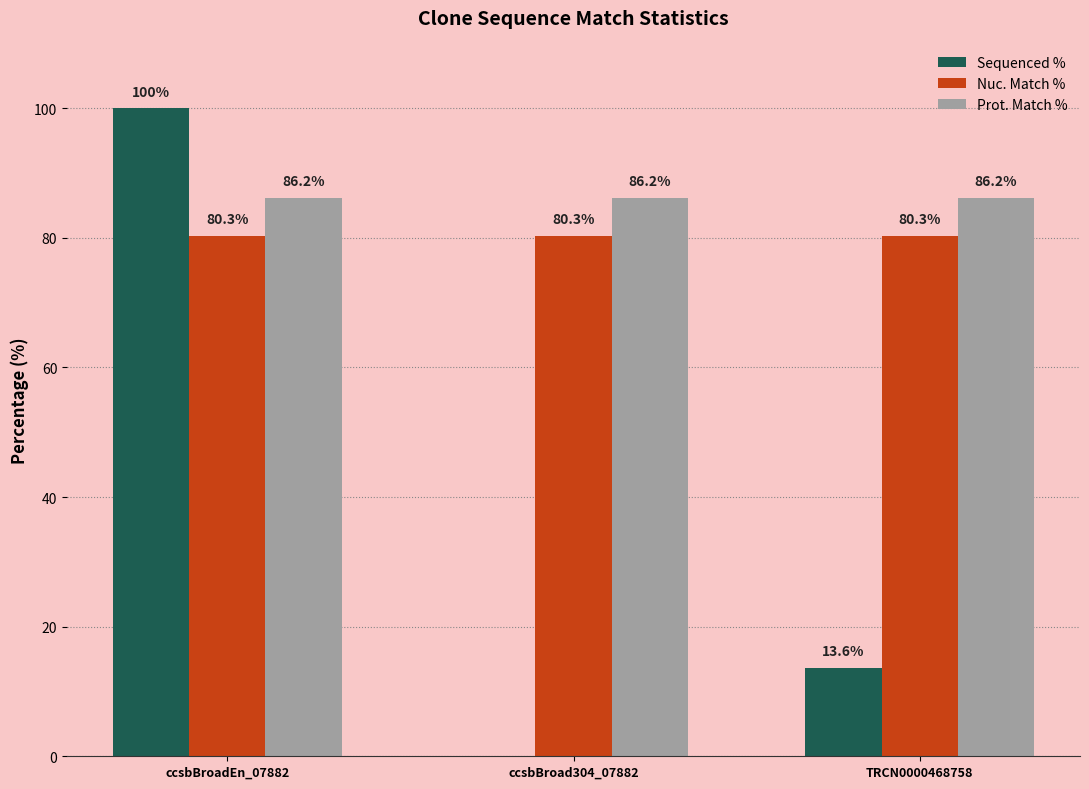

At which label is Sequenced % closest to 50?

TRCN0000468758